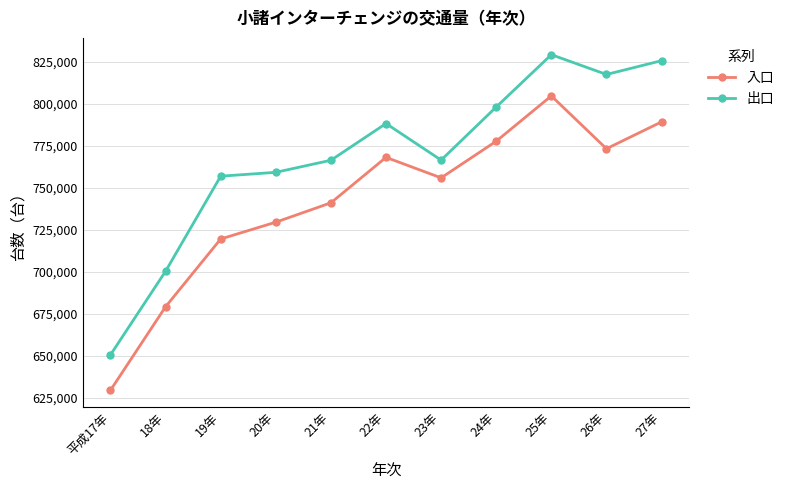

Which category has the highest value across all series?

25年